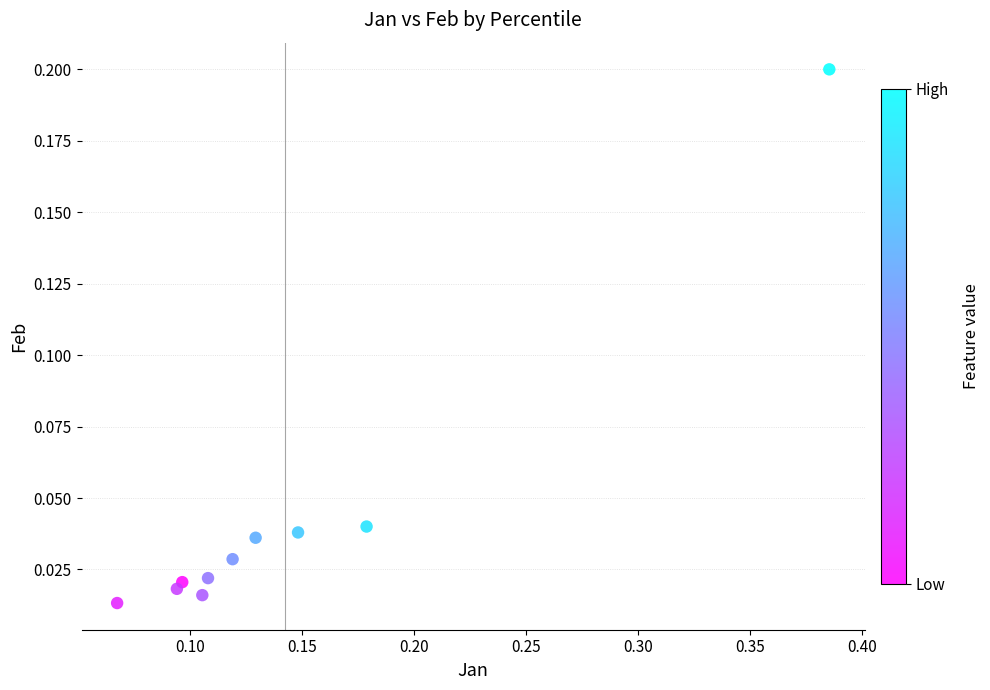

What is the range of X values (max minus min)?

0.3